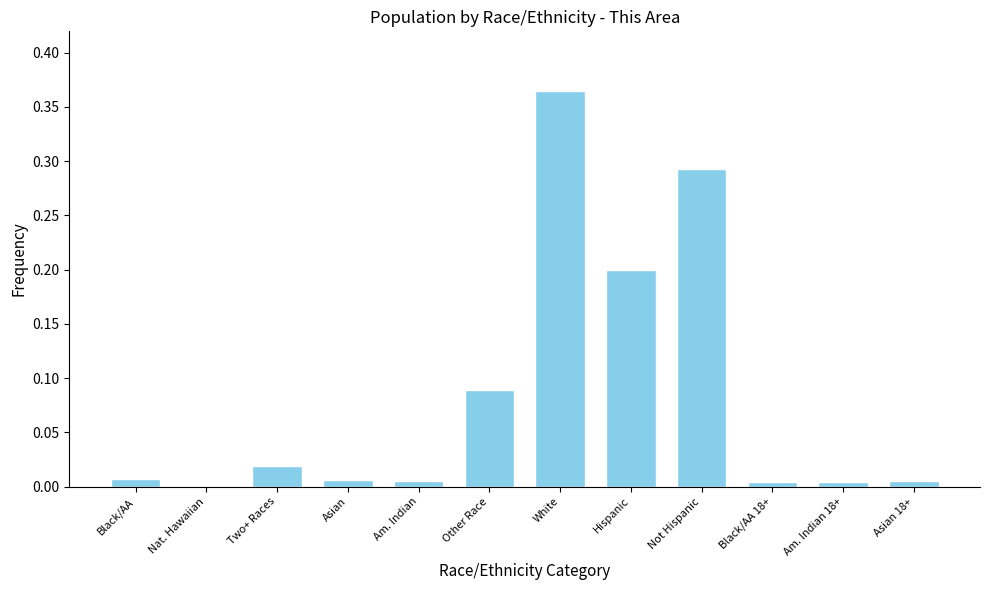

The chart shows a value of 0.4 at Not Hispanic. True or false?

False